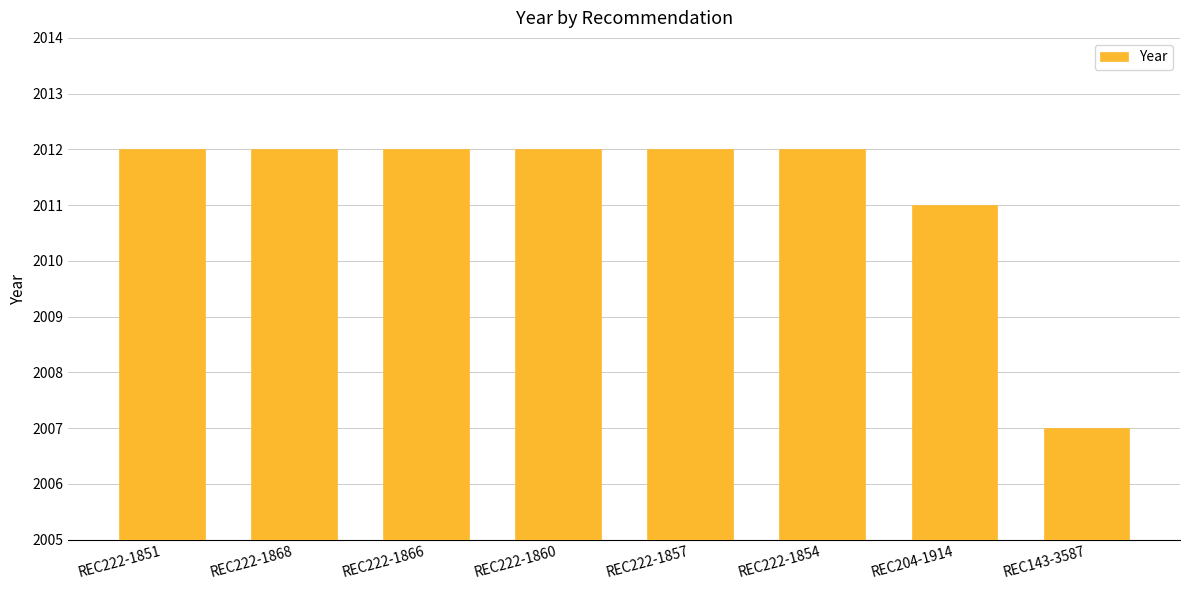

How many values are between 2012 and 2013?

6